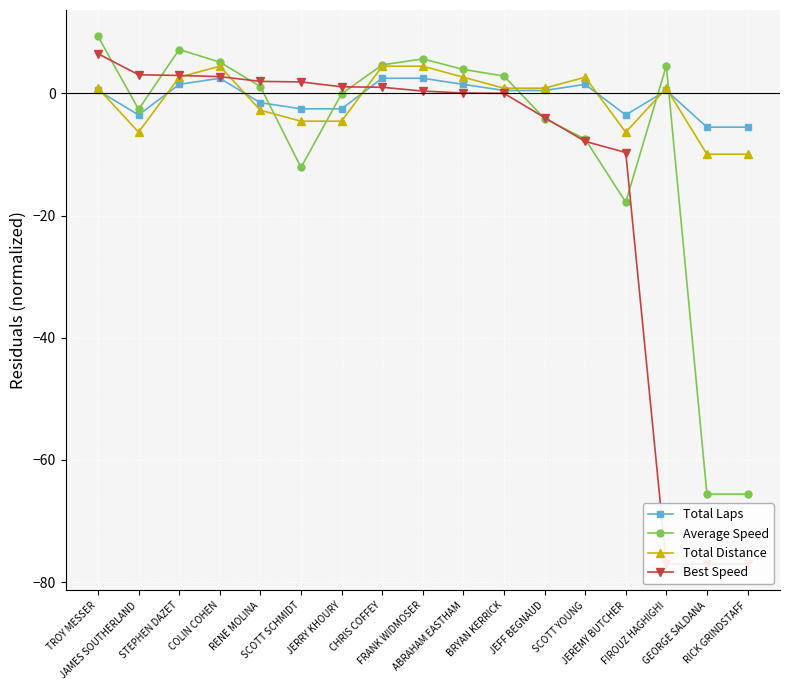

At BRYAN KERRICK, list the series in order from smallest to largest.

Best Speed, Total Laps, Total Distance, Average Speed